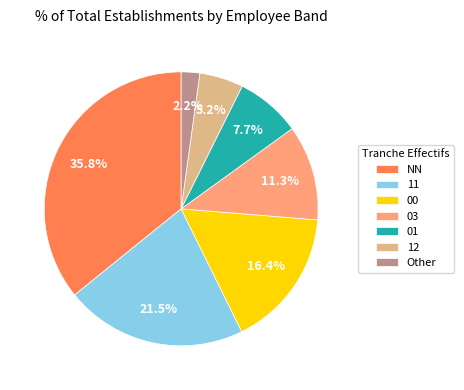

To the nearest percent, what is the average slice percentage?

14%